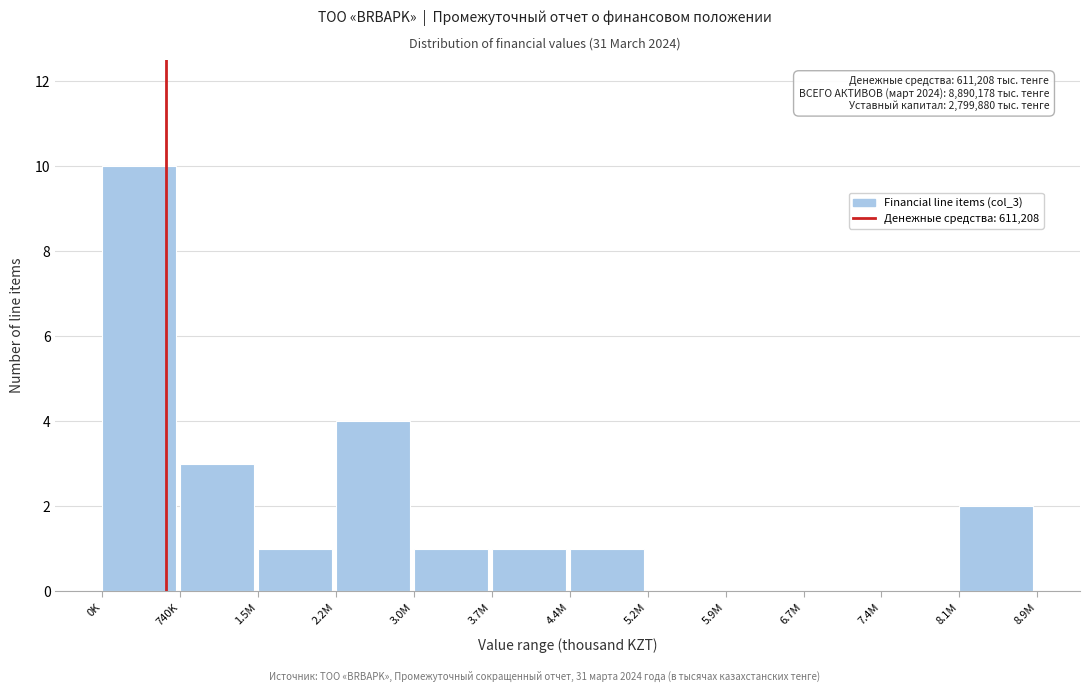

Reading left to right, extract all data points from this chart.

0K=10	740K=3	1.5M=1	2.2M=4	3.0M=1	3.7M=1	4.4M=1	5.2M=0	5.9M=0	6.7M=0	7.4M=0	8.1M=2